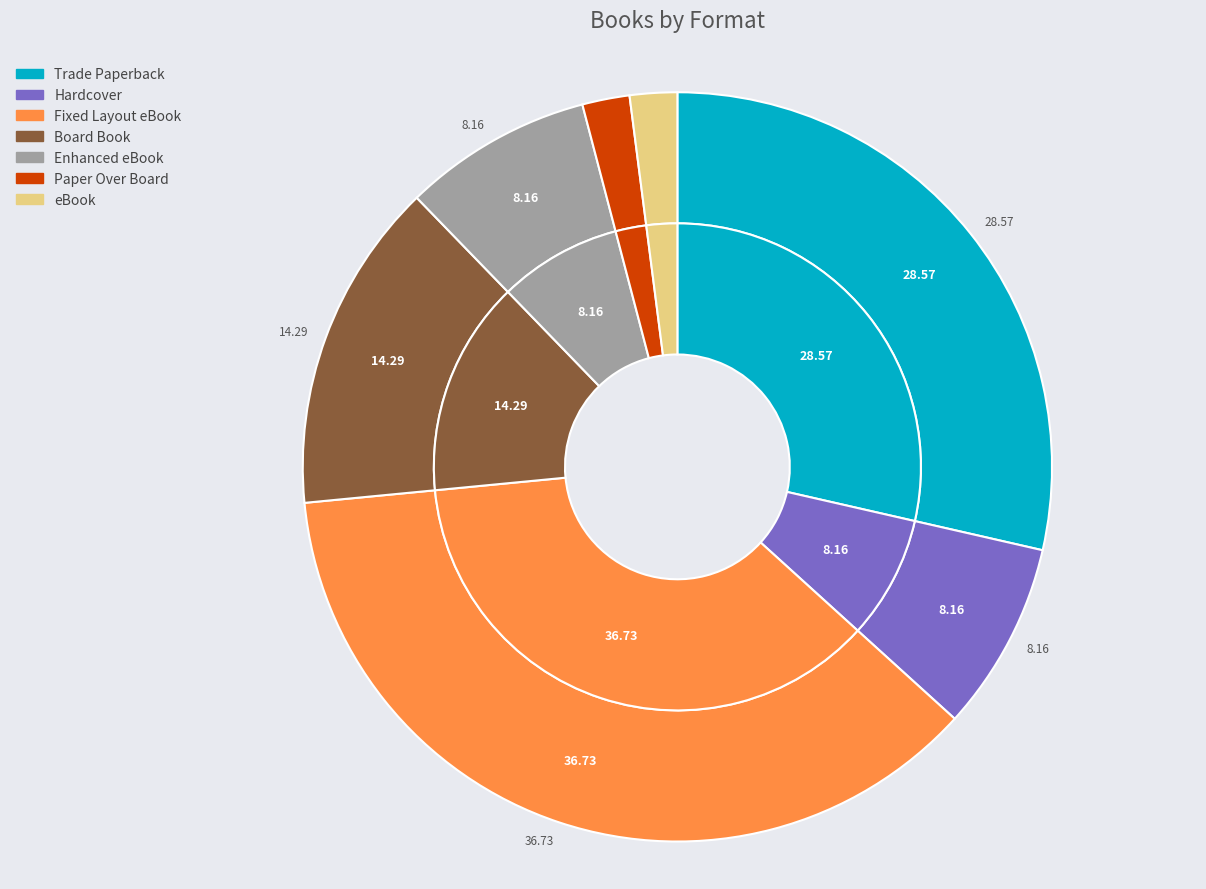

What percentage is the Fixed Layout eBook slice, to the nearest percent?

37%